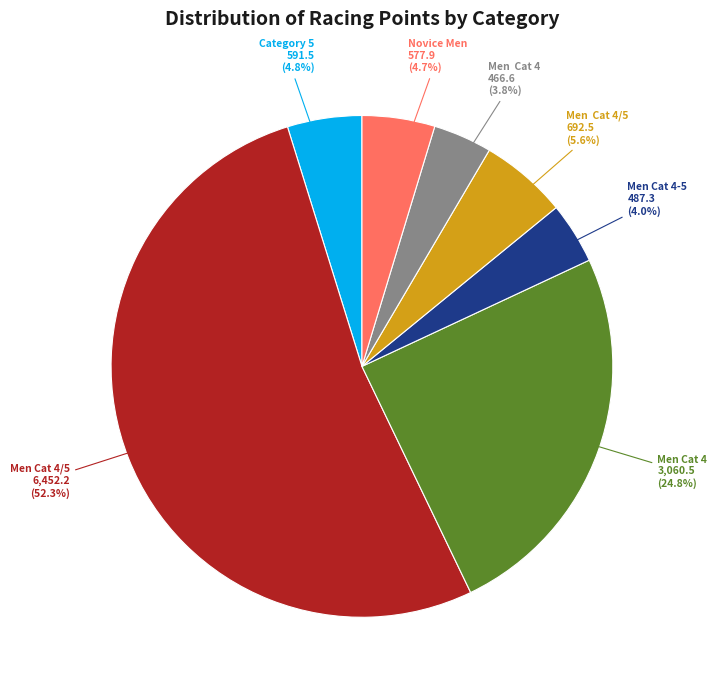

Is there a majority slice in this chart?

Yes